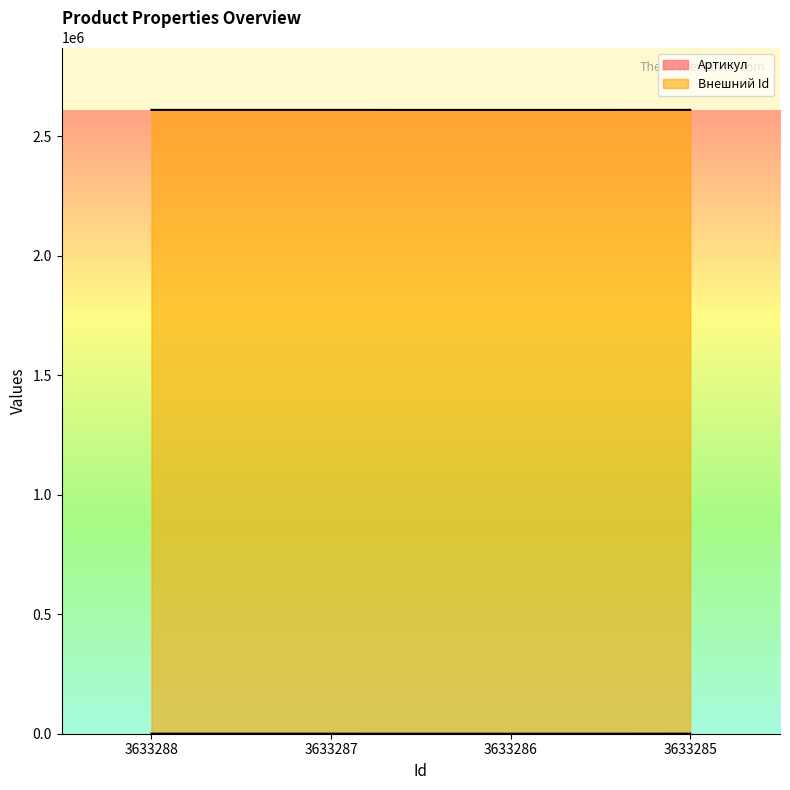

True or false: Всего свойств and Внешний Id intersect in this chart.

False